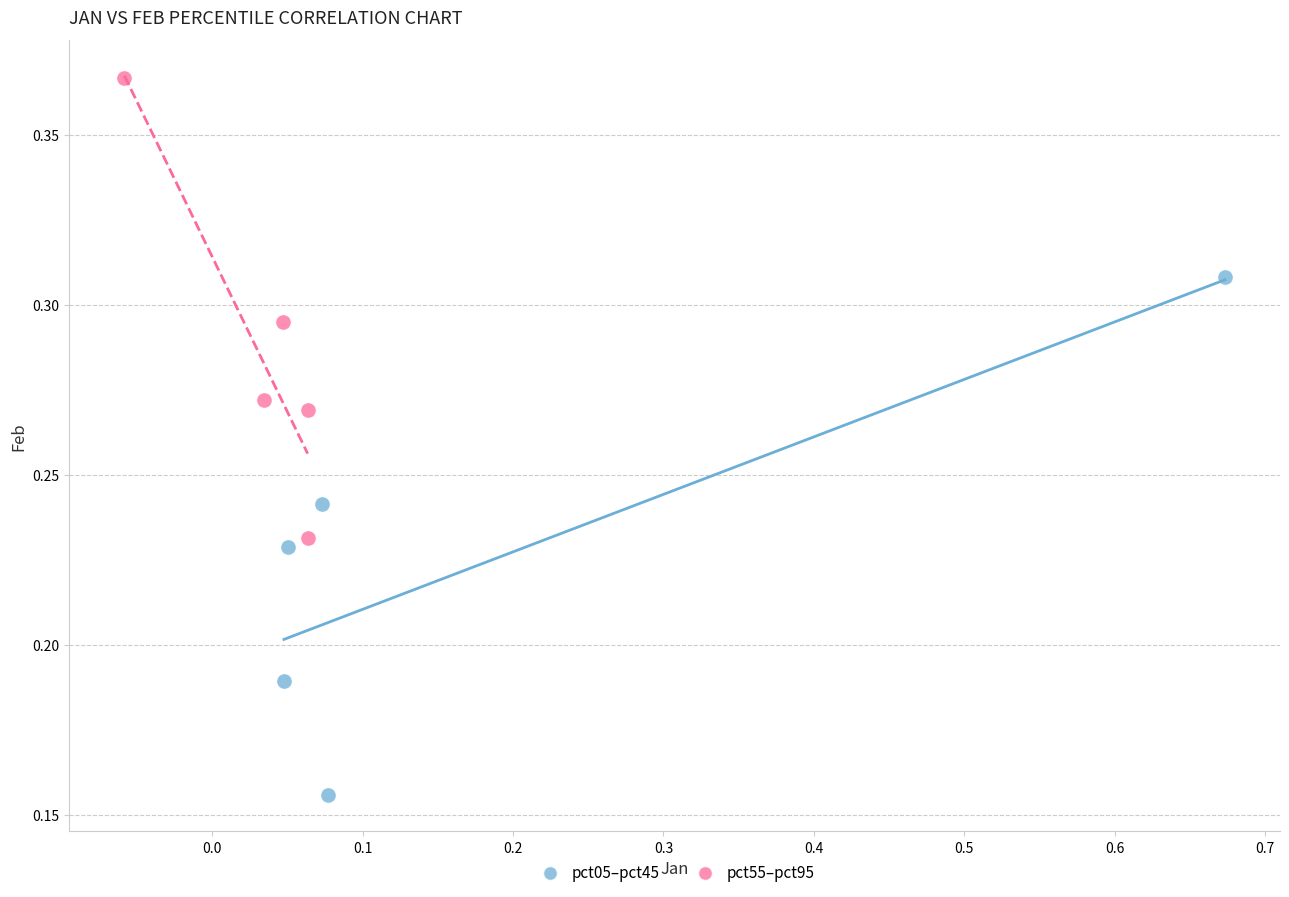

Which series has the largest Y range (max minus min)?

pct05–pct45